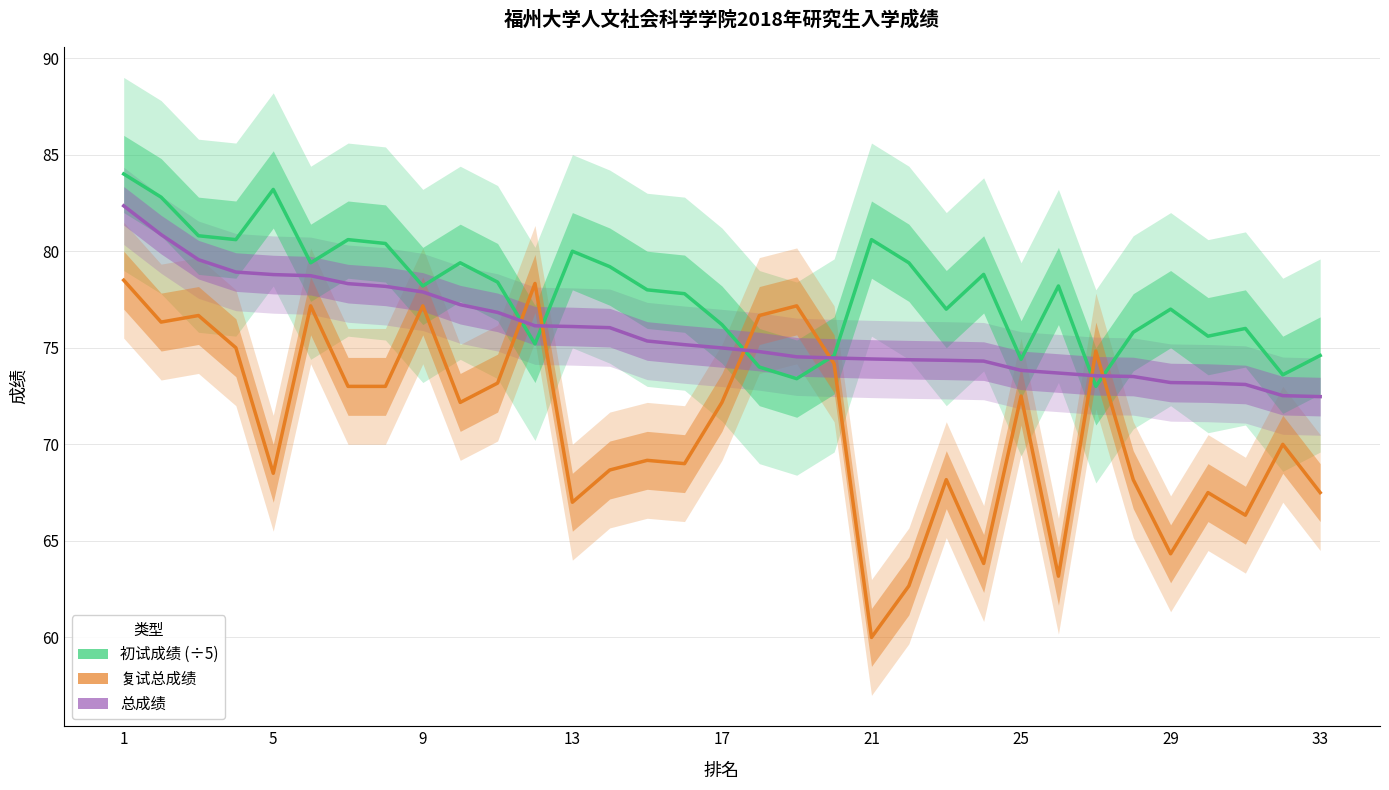

Is the value of 复试总成绩 at 25 greater than the value of 初试成绩 (÷5) at 33?

No